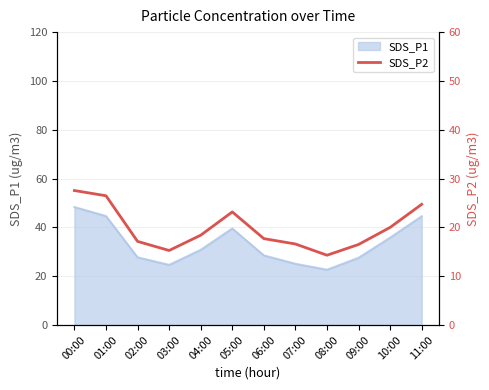

At which category does the data reach its first local valley?

03:00